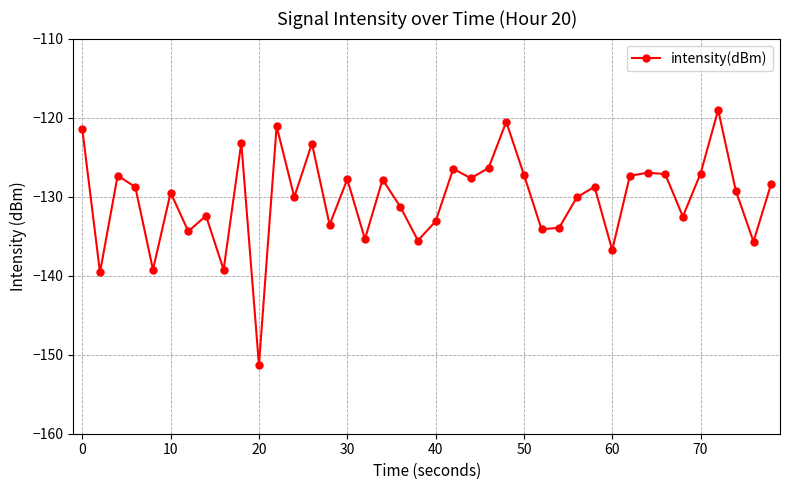

What is the maximum value shown in the chart?

-119.0